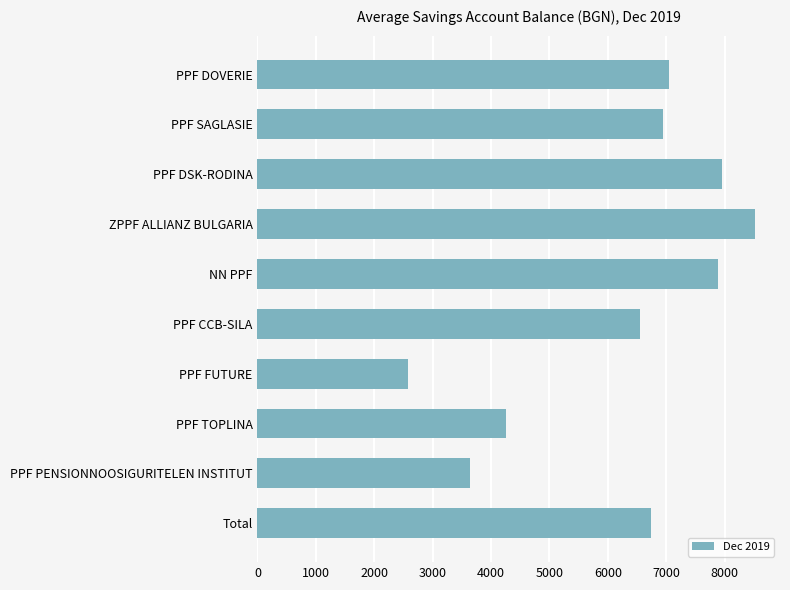

How many categories are shown in the chart?

10